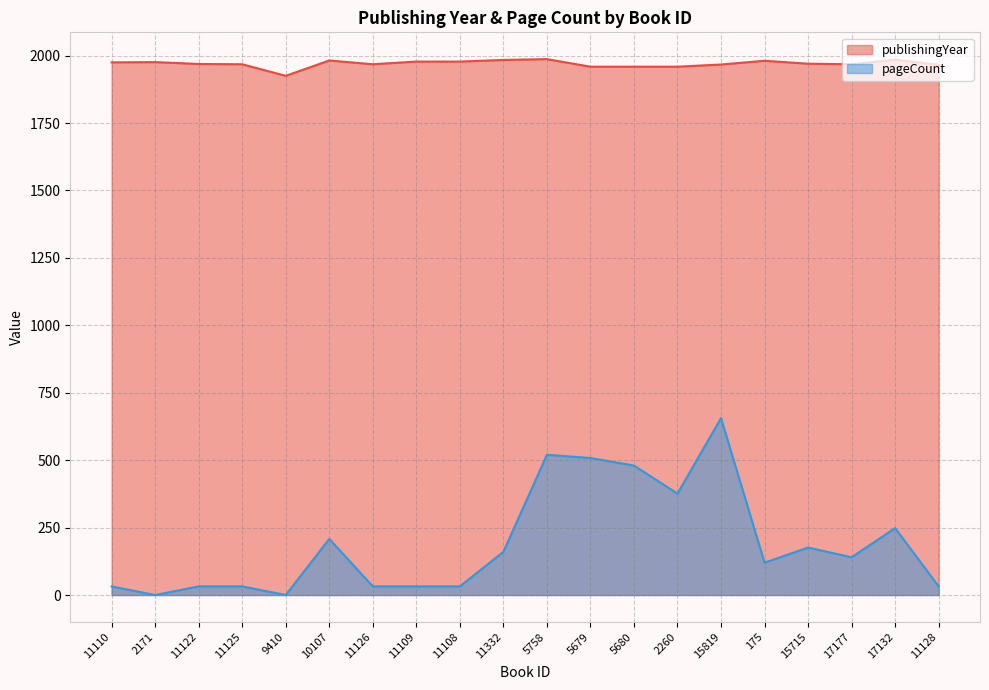

How many lines are shown in the chart?

2